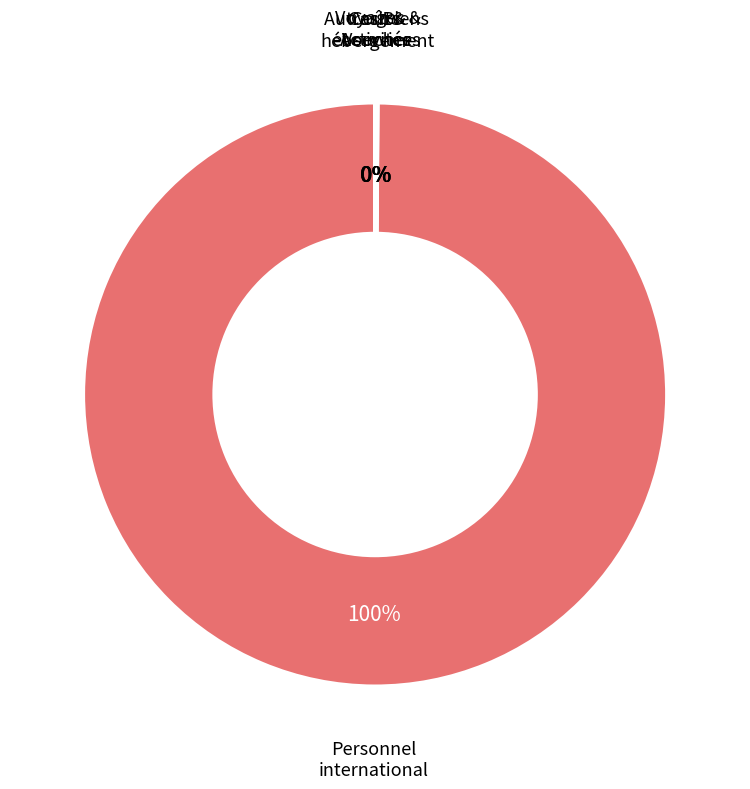

The Personnel international slice represents 93% of the pie. True or false?

False